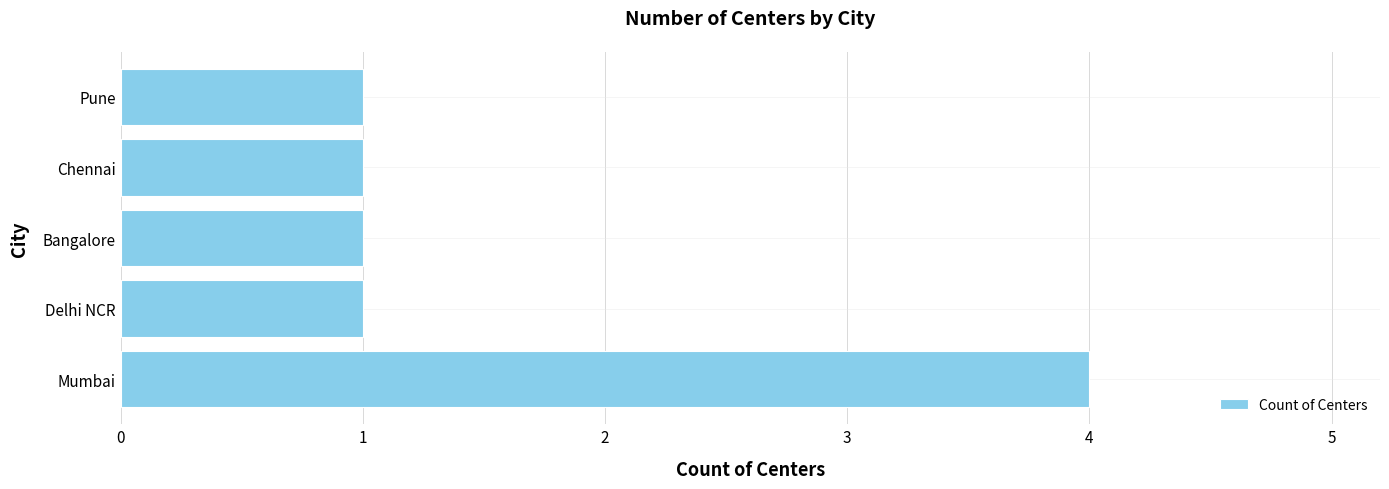

The chart shows a value of 1 at Chennai. True or false?

True